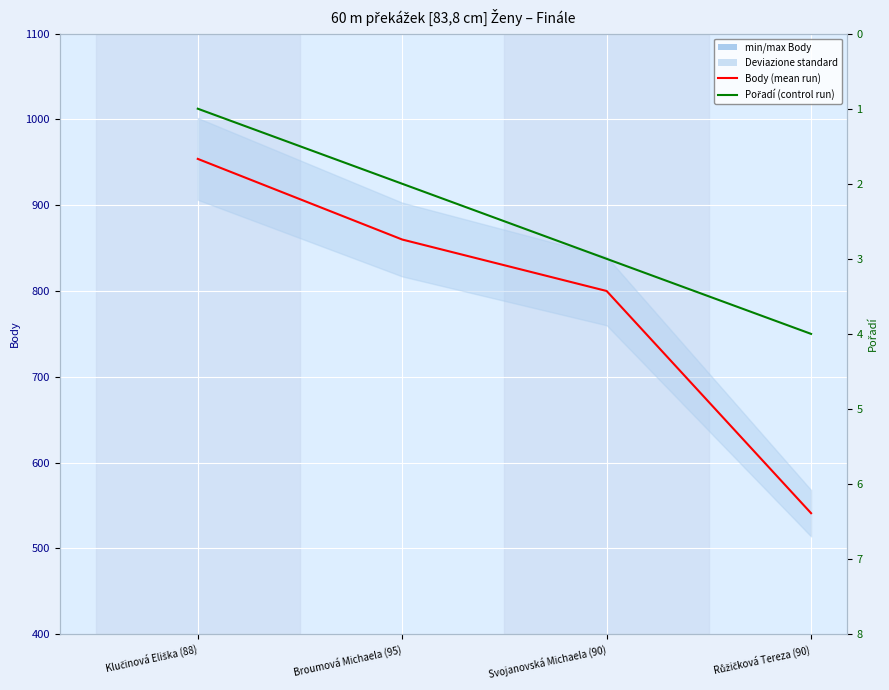

True or false: Pořadí has a value of 3 at Svojanovská Michaela (90).

True